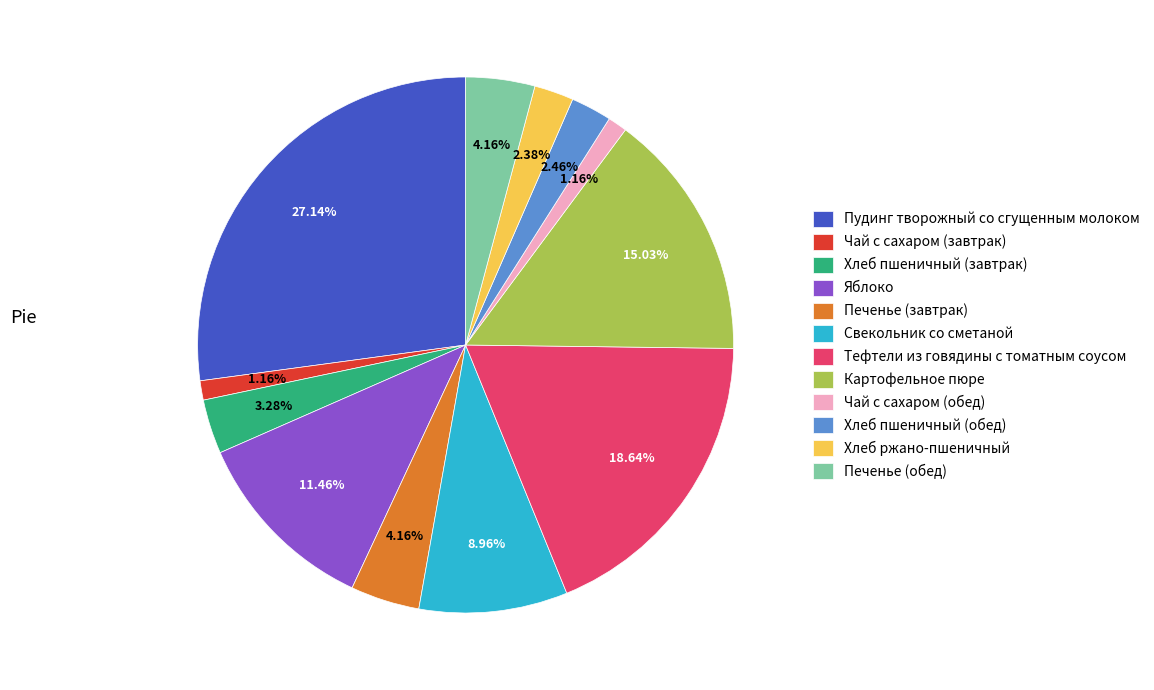

True or false: Свекольник со сметаной accounts for 22% of the total.

False